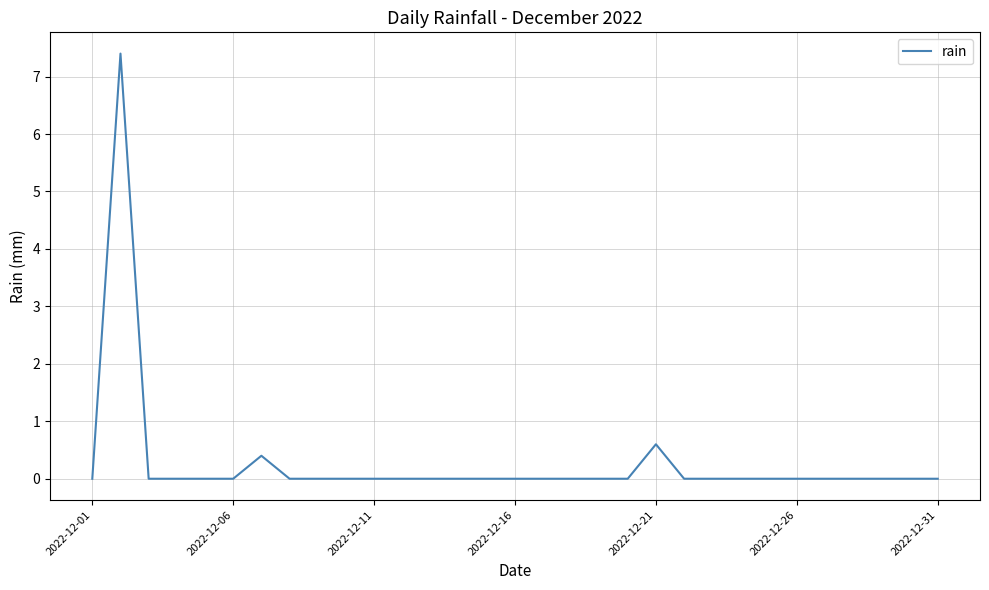

Count the number of data series in this chart.

1